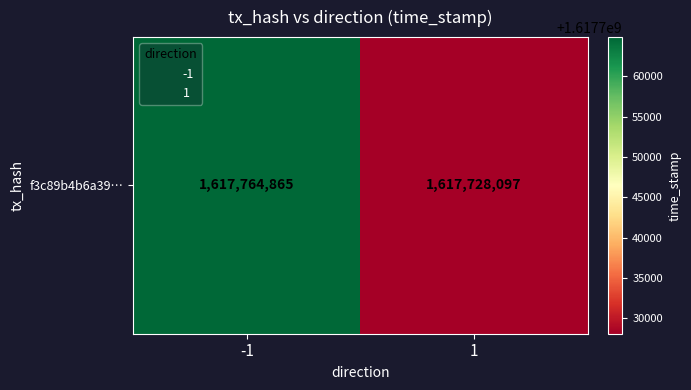

Which has a higher value, -1 or 1?

-1